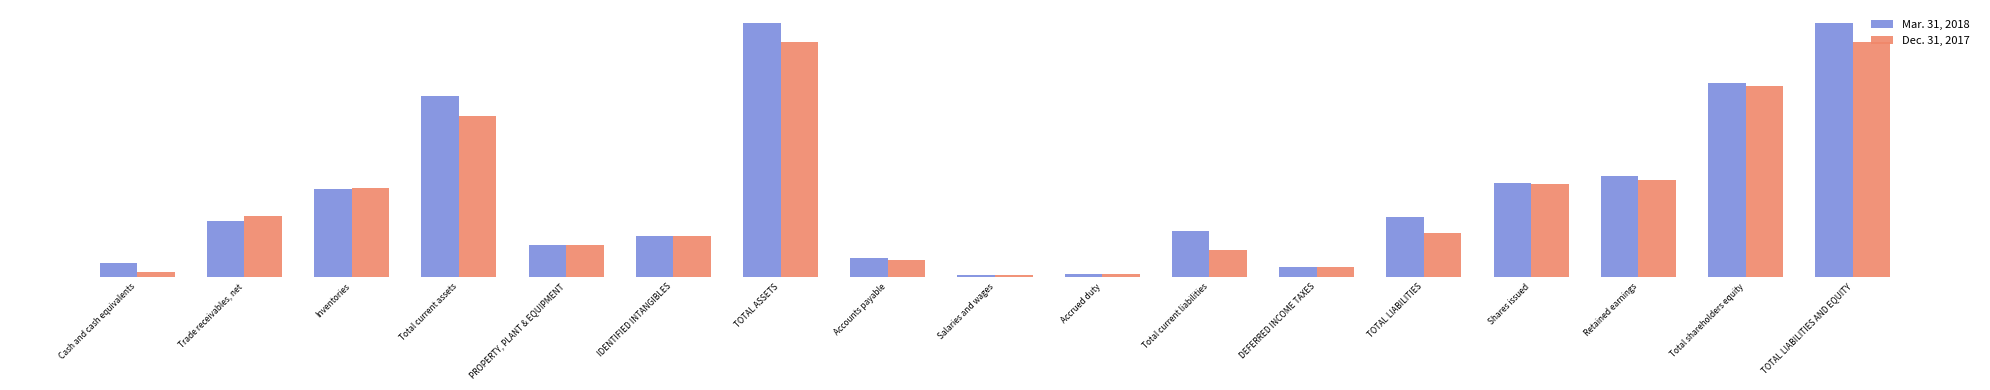

How many bars are there in each group?

2